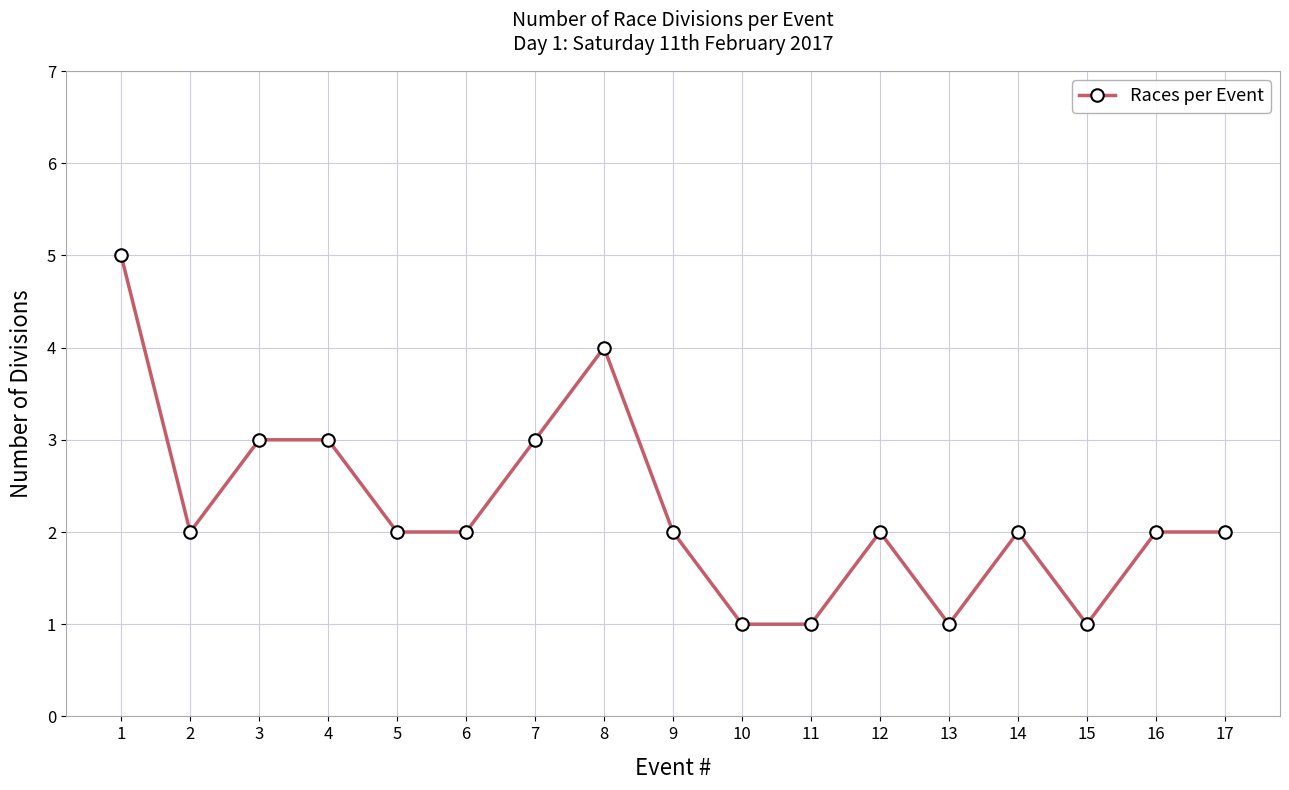

What is the value of the 2nd point from the left?

2